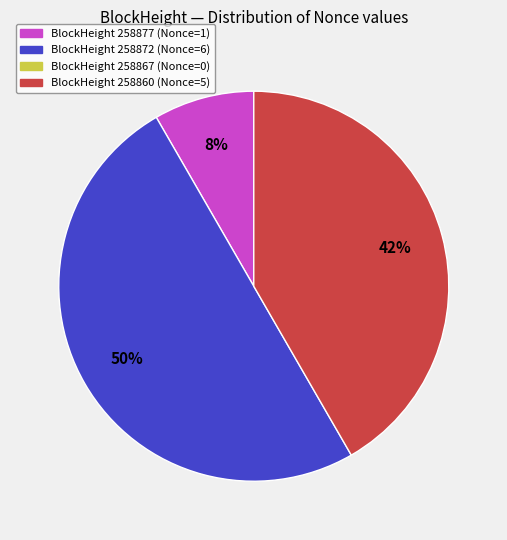

To the nearest percent, what is the difference between the largest and smallest slice percentages?

42%